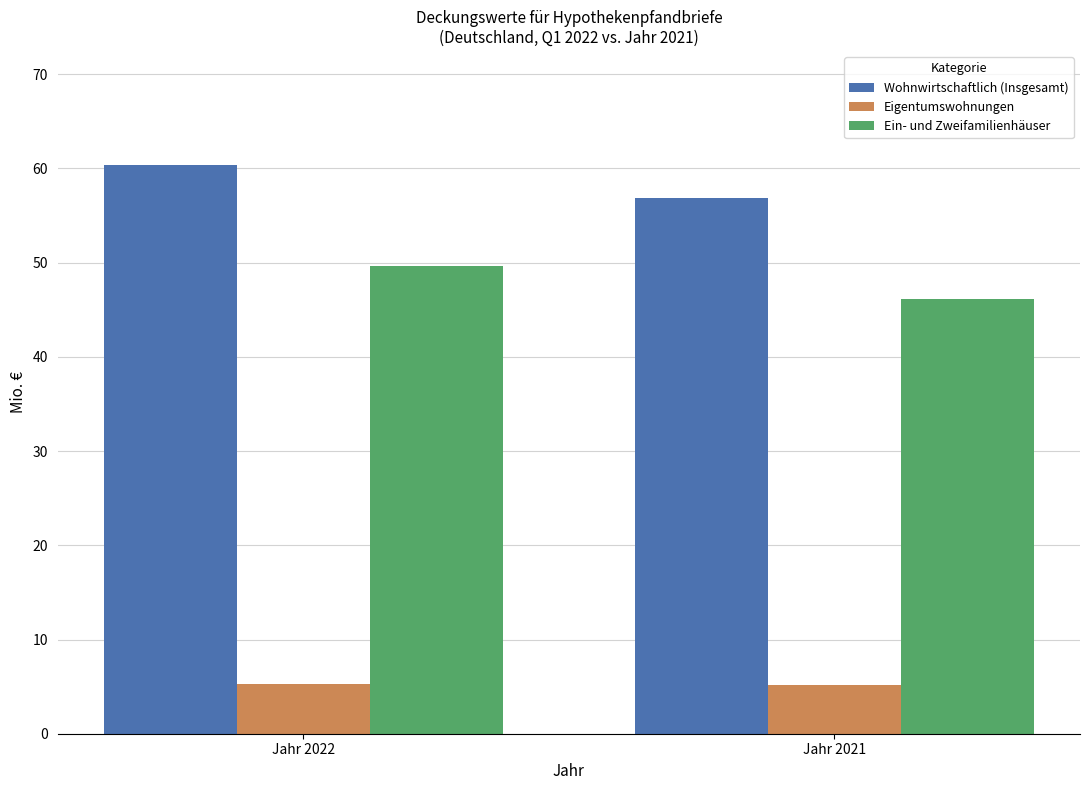

What is the maximum value shown in the chart?

60.4